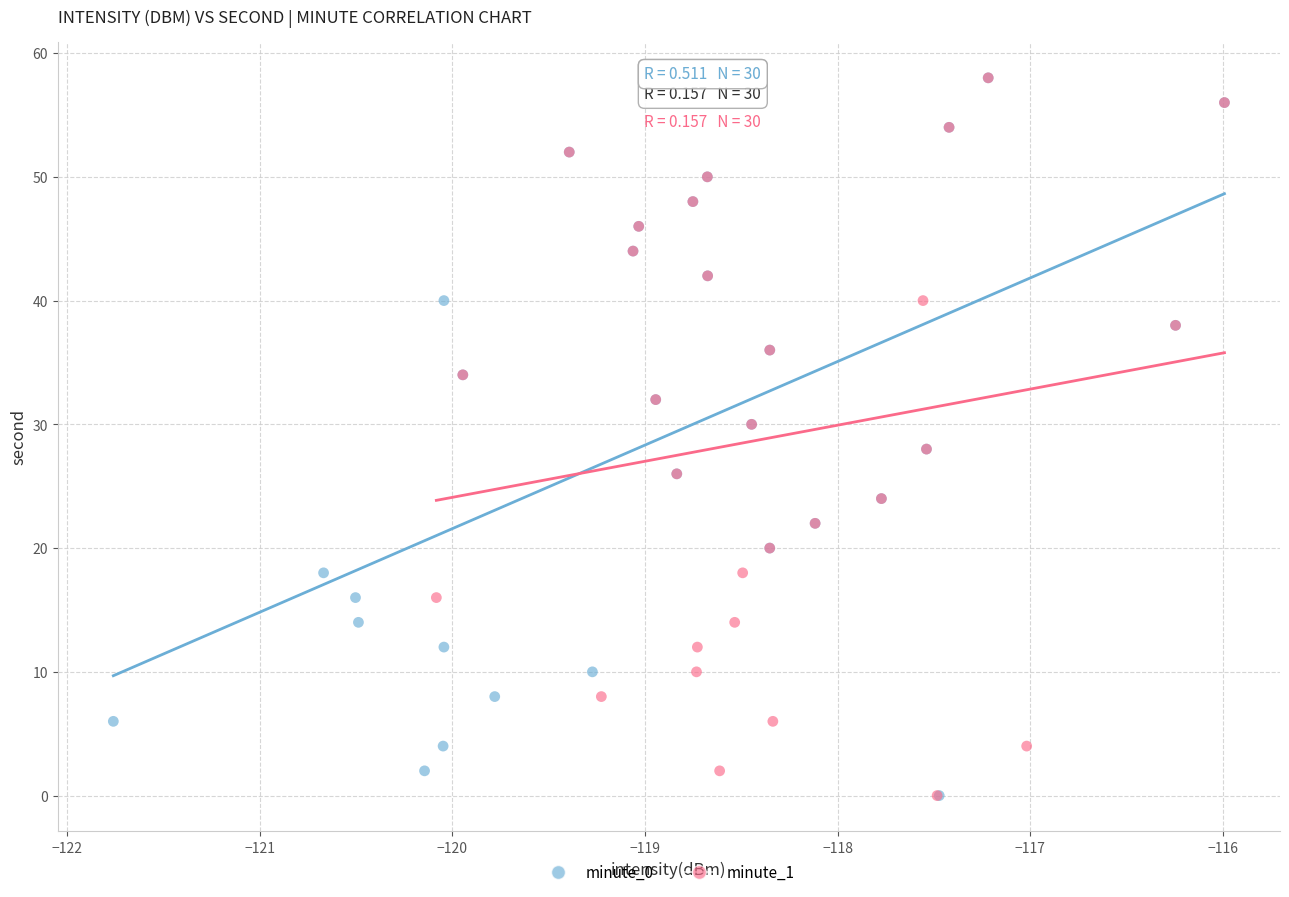

What are all the series names shown in the legend?

minute_0, minute_1